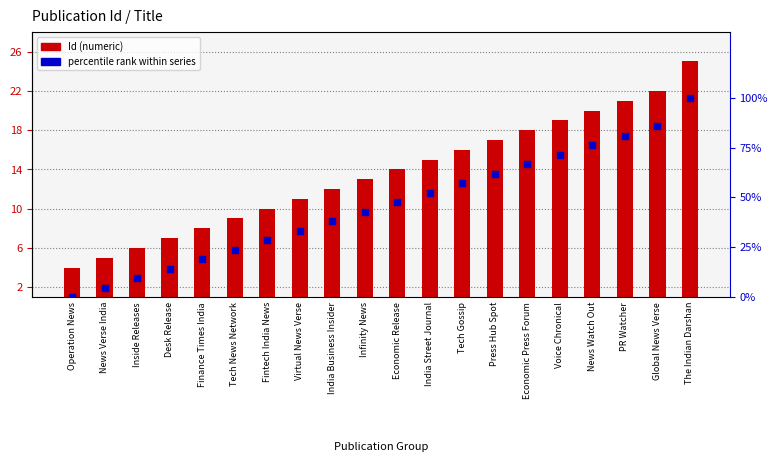

At which category is the sum across all series the highest?

The Indian Darshan